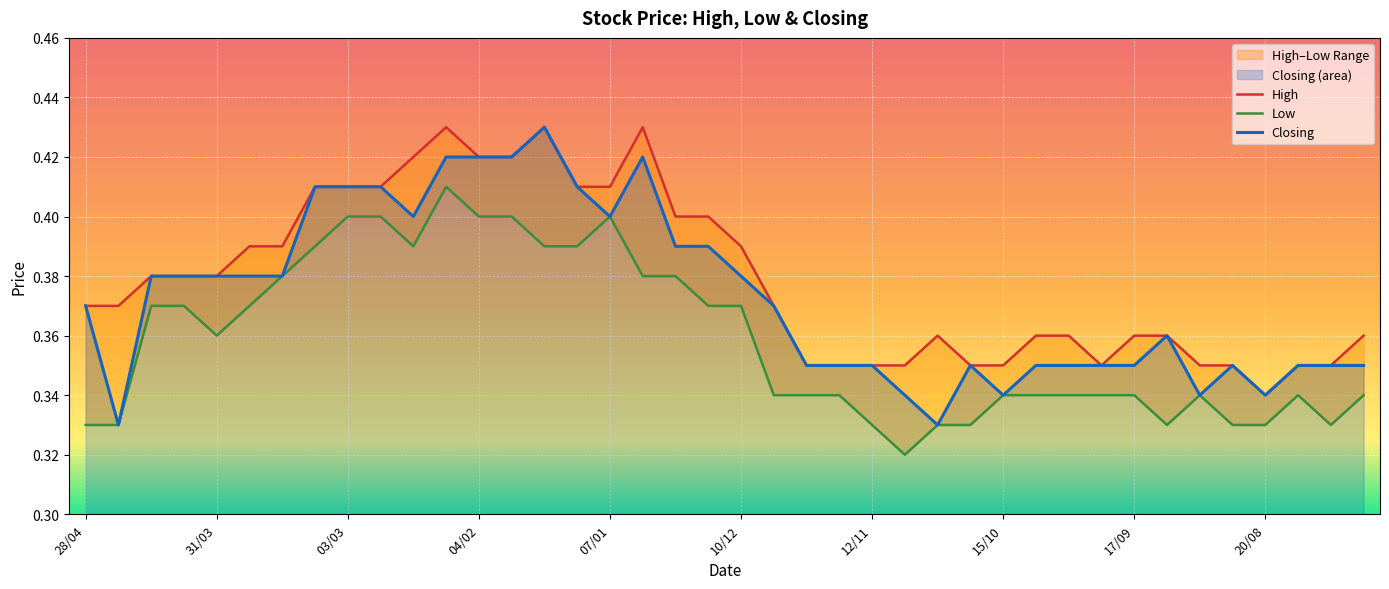

True or false: Low and High intersect in this chart.

False